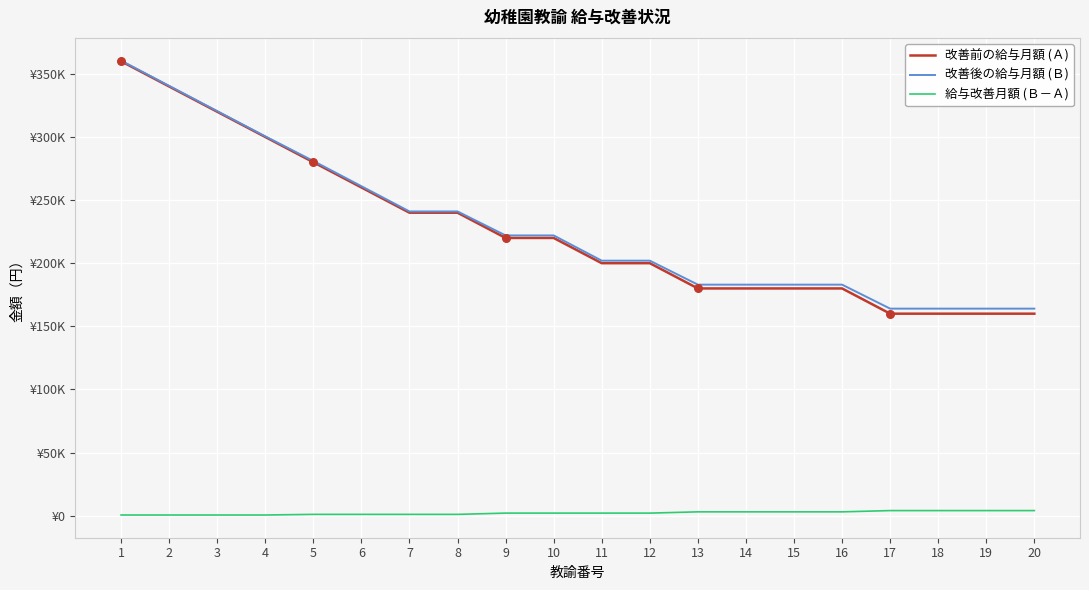

Does the chart have visible grid lines?

Yes